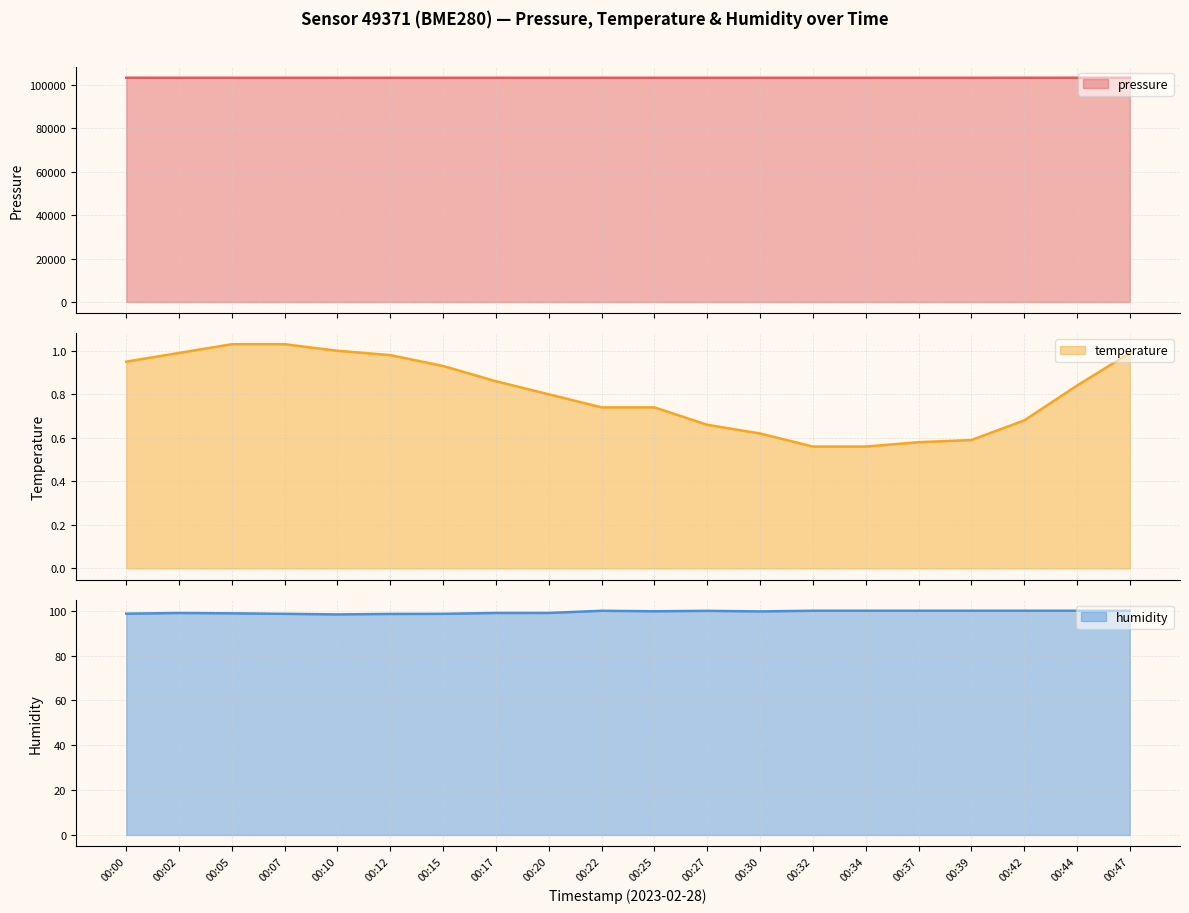

True or false: temperature and humidity intersect in this chart.

False